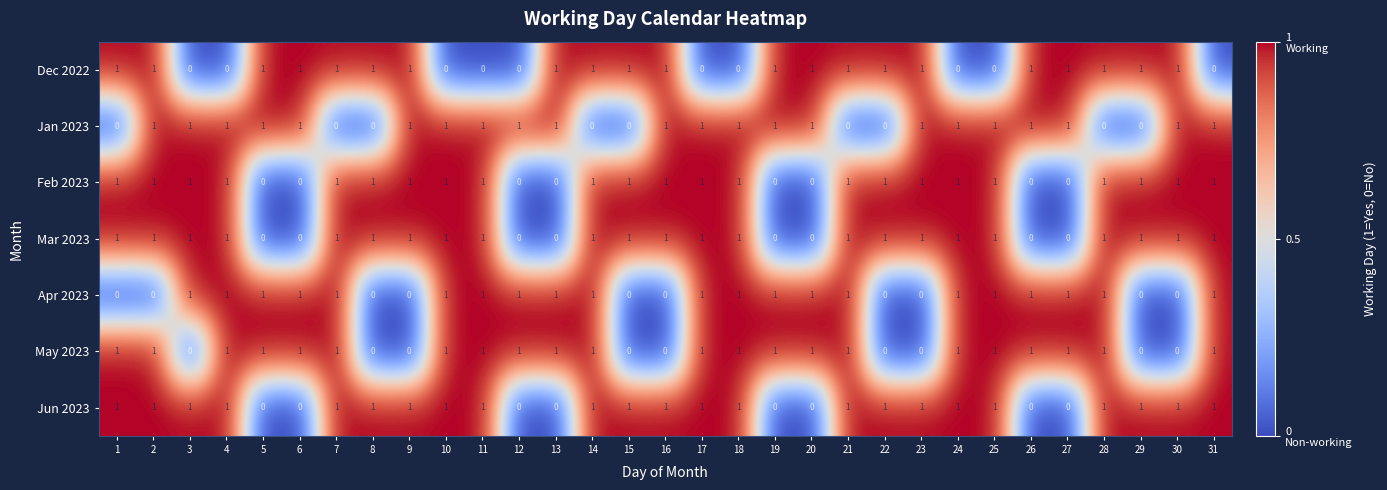

How many Jun 2023 values are between 0 and 1?

31